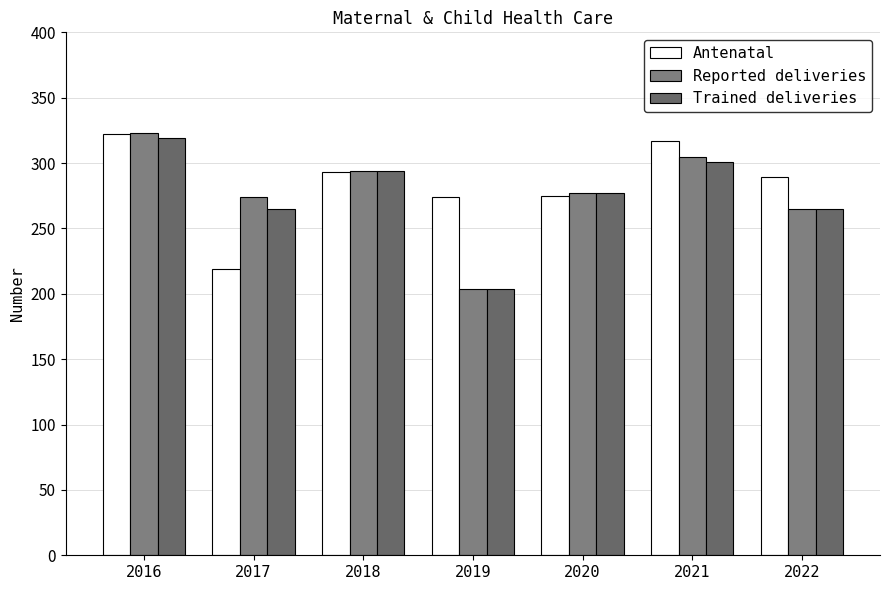

What is the difference between the Reported deliveries values at 2016 and 2019?

119